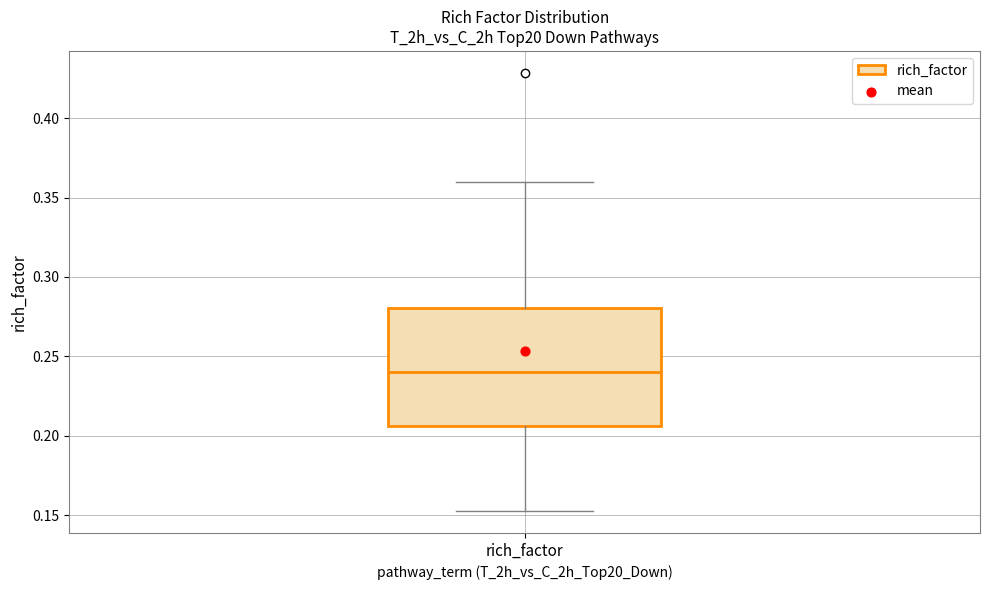

Where does the median line of the box for rich_factor sit on the y-axis? The values are not printed on the chart, so give them approximately, as read against the axis.

0.240